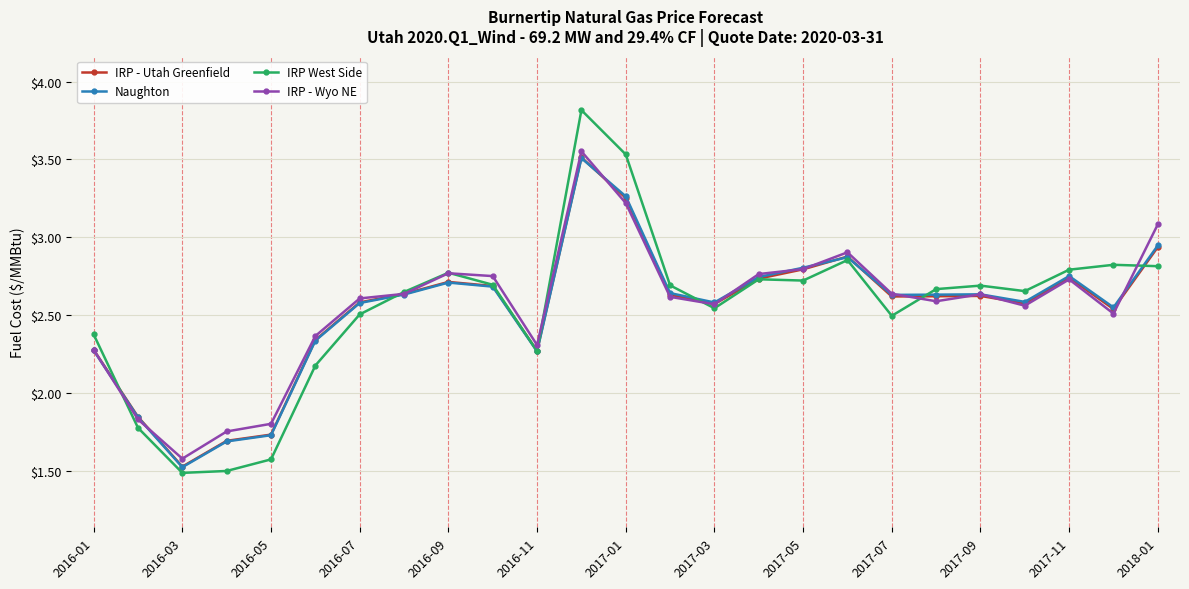

Which series has the largest range (max minus min)?

IRP West Side